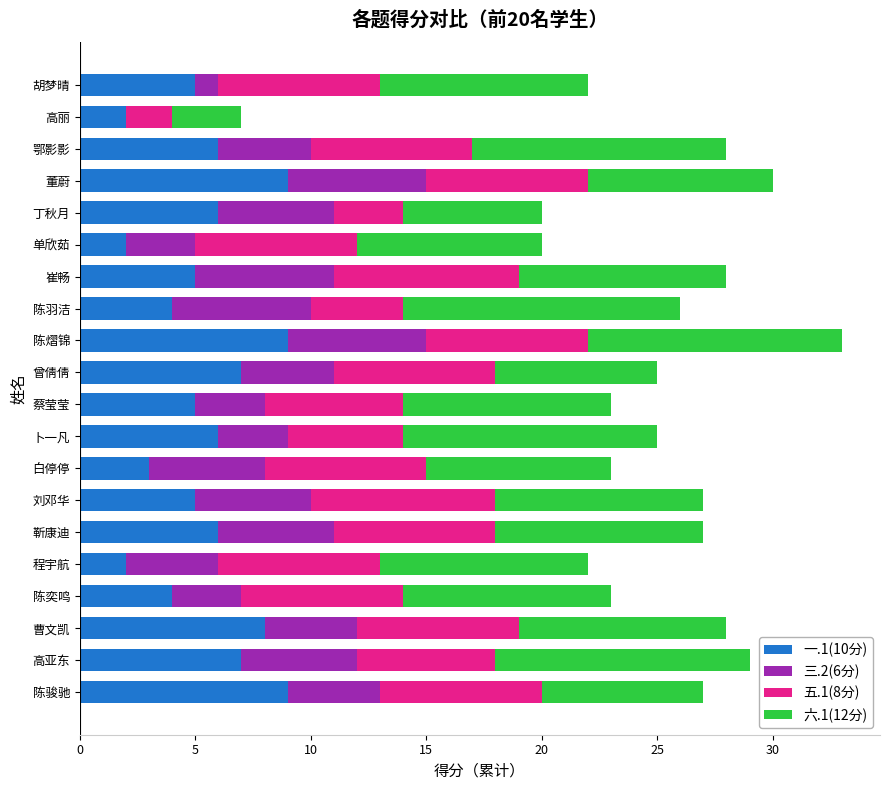

At which category is the sum across all series the highest?

陈熠锦